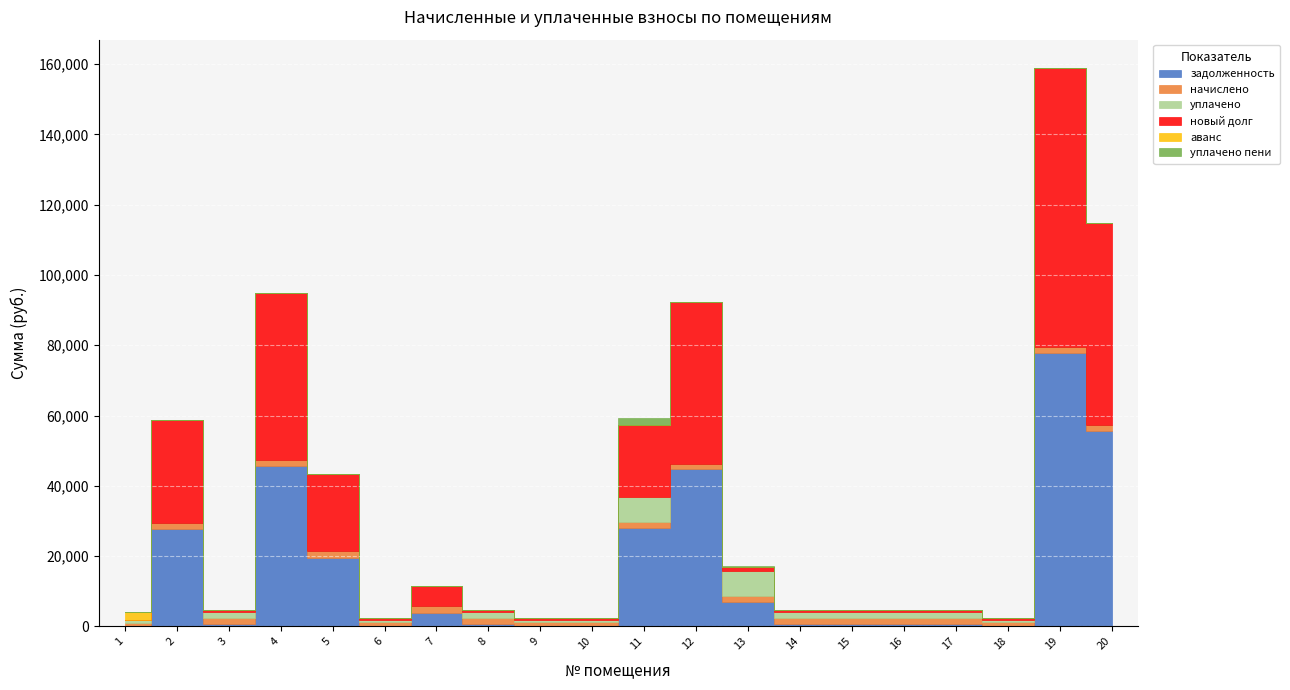

Where do аванс and новый долг first cross each other?

1 and 2